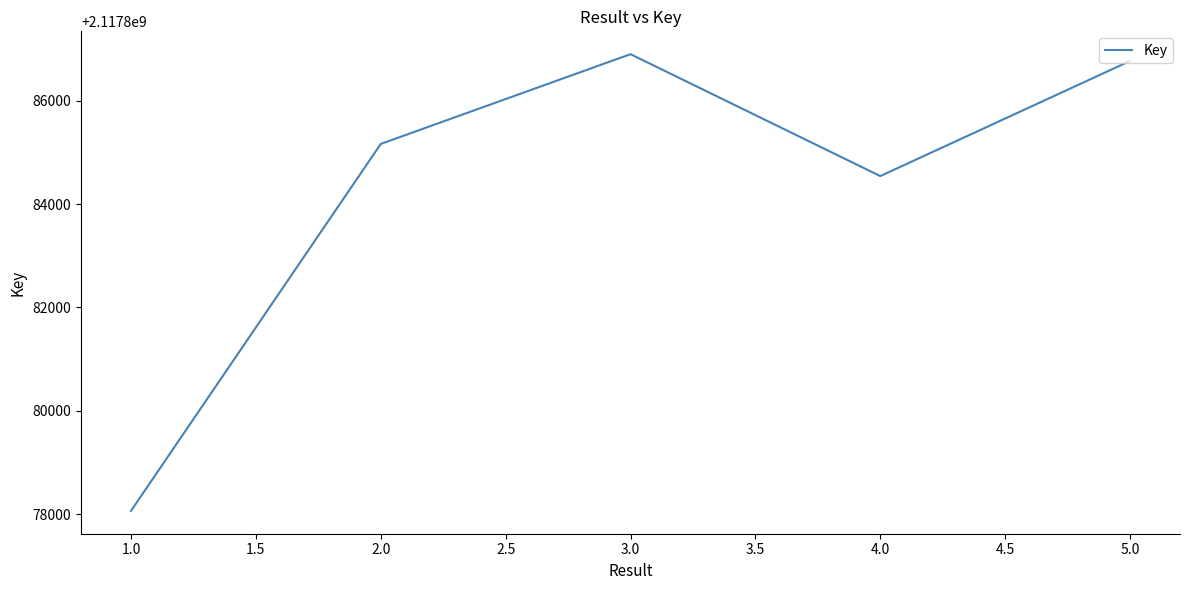

Count the number of data series in this chart.

1